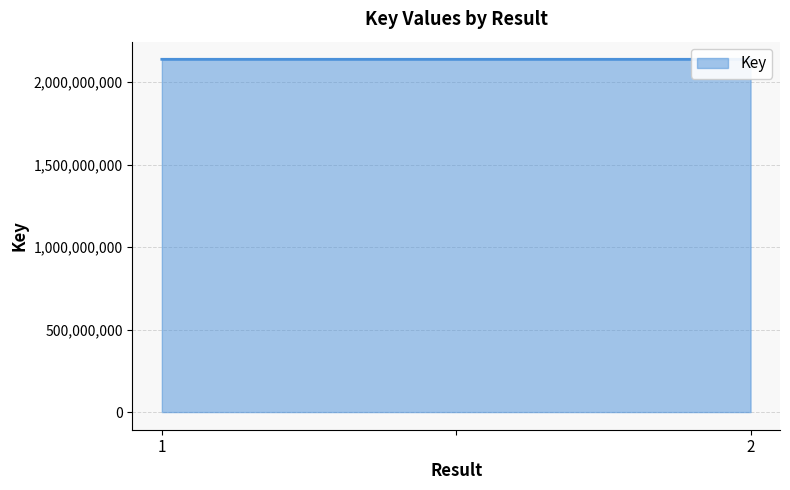

What is the sum of the values at 1 and 2?

4275367499